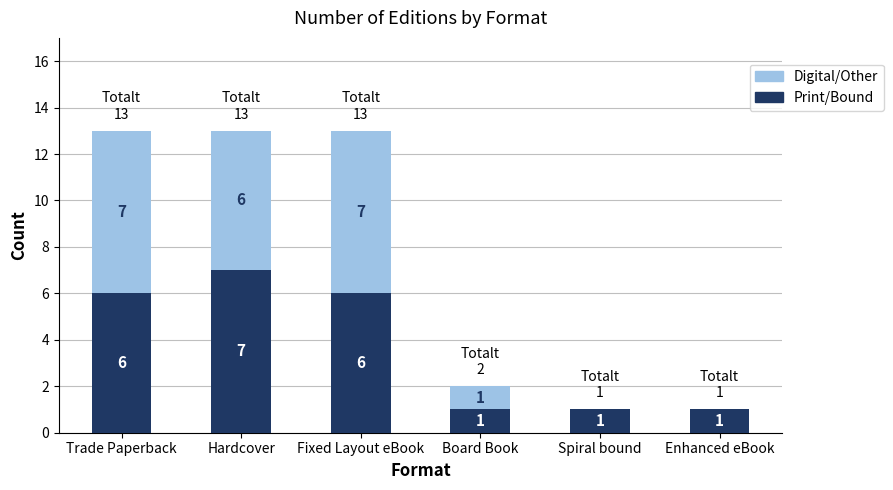

What is the total value across all series at Fixed Layout eBook?

13